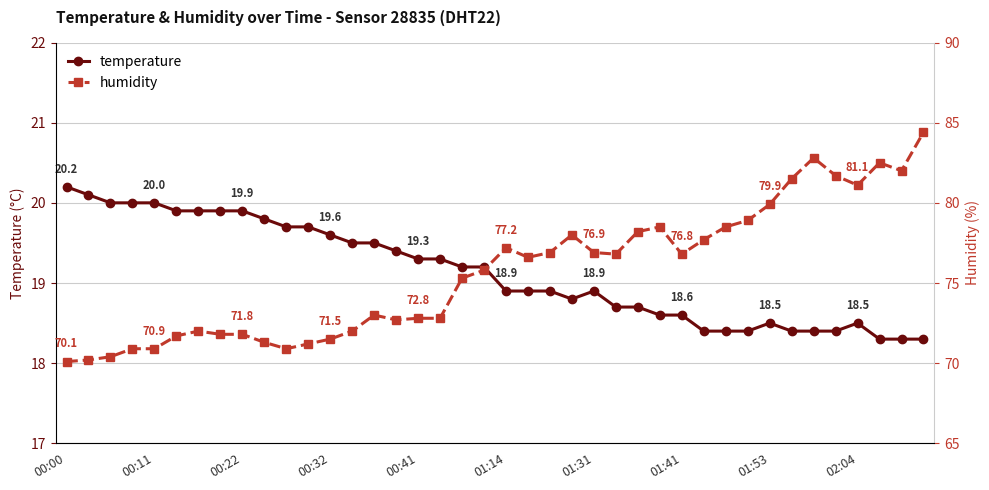

At which category is the sum across all series the highest?

39